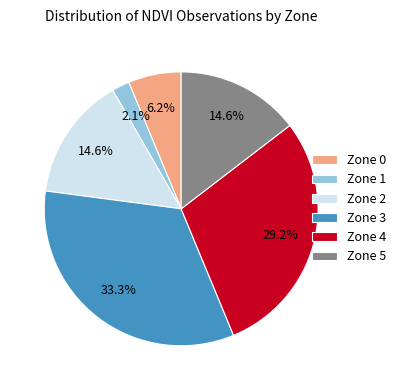

To the nearest percent, what portion does Zone 5 represent?

15%